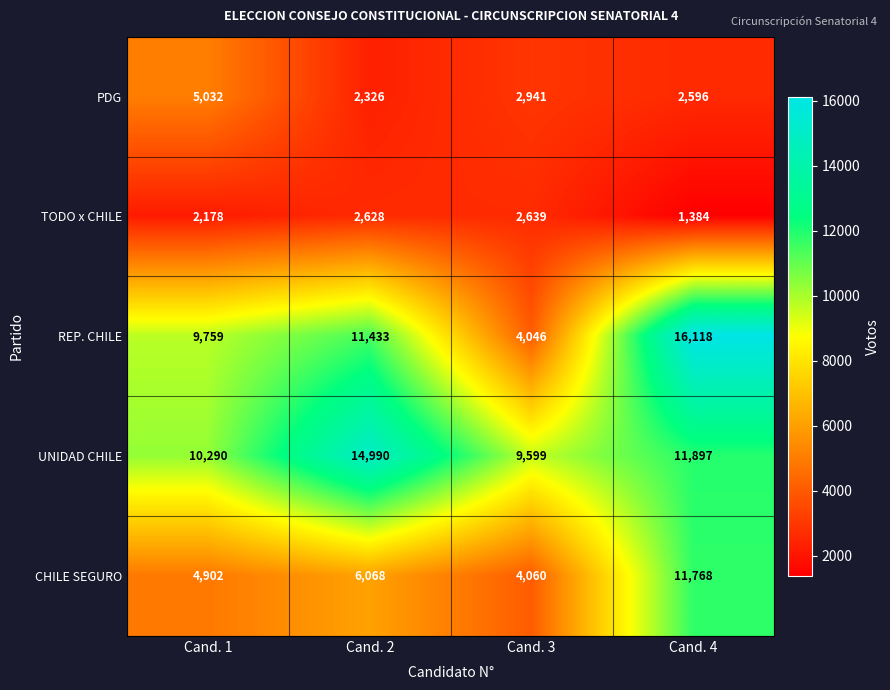

List the series in order of their peak value, highest first.

REP. CHILE, UNIDAD CHILE, CHILE SEGURO, PDG, TODO x CHILE